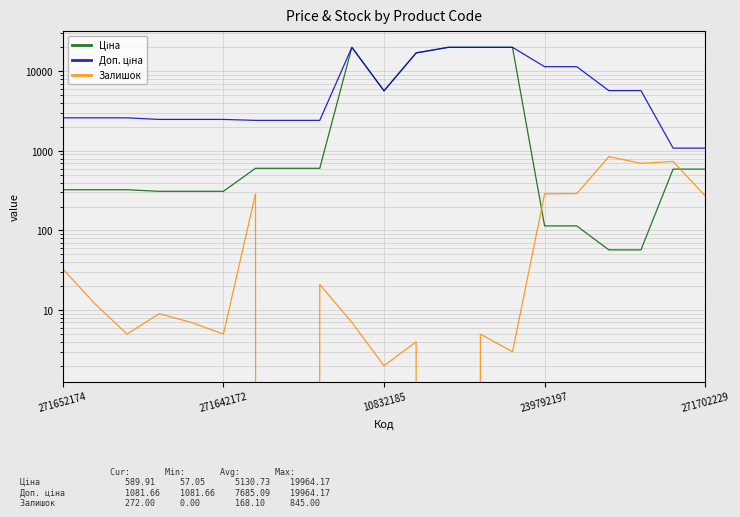

Reading left to right, what are all the values shown in this chart?

Ціна: 324.8	324.8	324.8	310.3	310.3	310.3	603.7	603.7	603.7	19964.2	5673.8	16976.3	19964.2	19964.2	19964.2	114.1	114.1	57.0	57.0	589.9	589.9
Доп. ціна: 2598.3	2598.3	2598.3	2482.4	2482.4	2482.4	2414.8	2414.8	2414.8	19964.2	5673.8	16976.3	19964.2	19964.2	19964.2	11410.0	11410.0	5705.0	5705.0	1081.7	1081.7
Залишок: 33.0	12.0	5.0	9.0	7.0	5.0	288.0	0.0	21.0	7.0	2.0	4.0	0.0	5.0	3.0	289.0	290.0	845.0	698.0	735.0	272.0